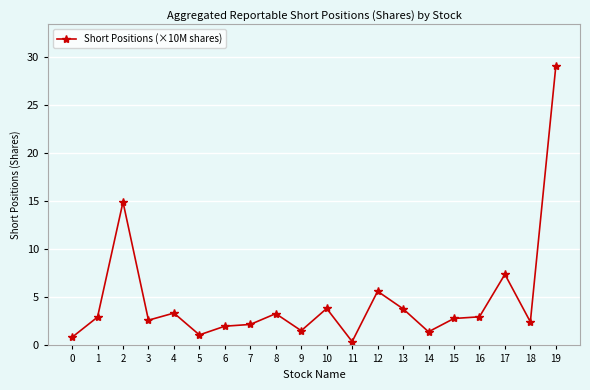

What is the value of the 20th point from the left?

29.0